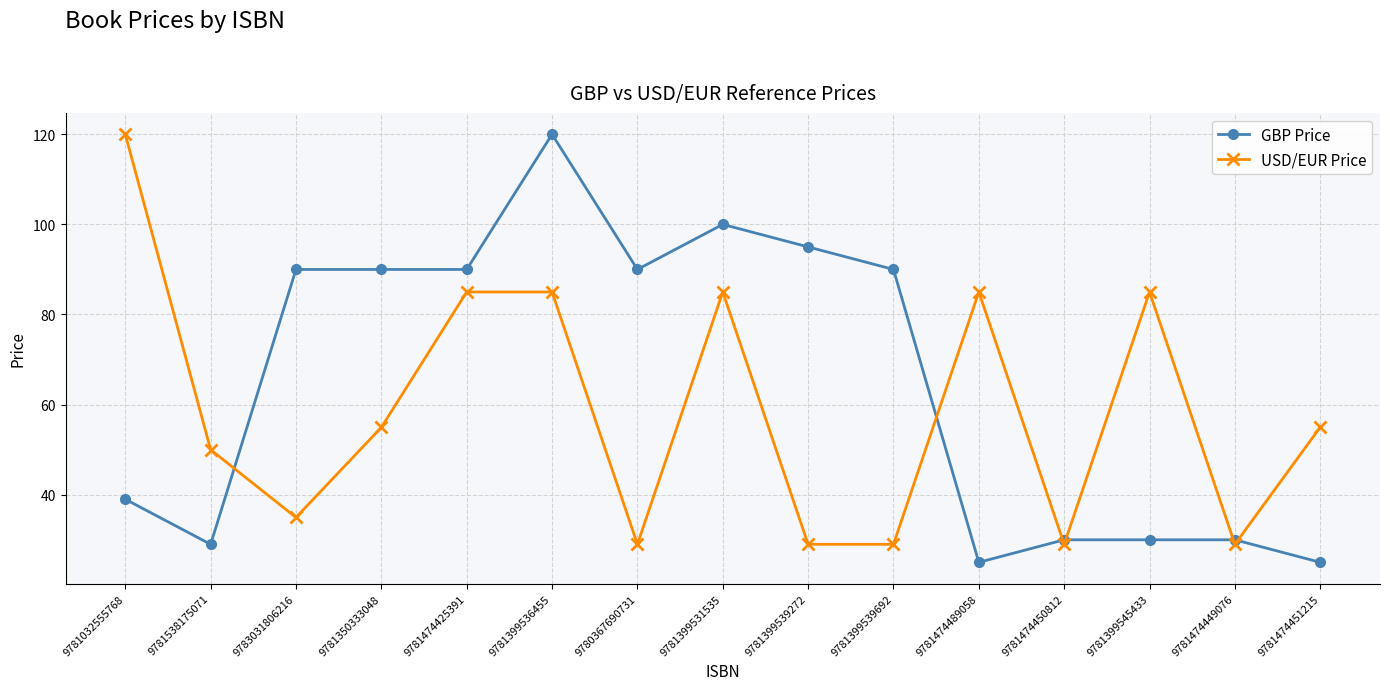

How many data points in USD/EUR Price are less than 54?

7